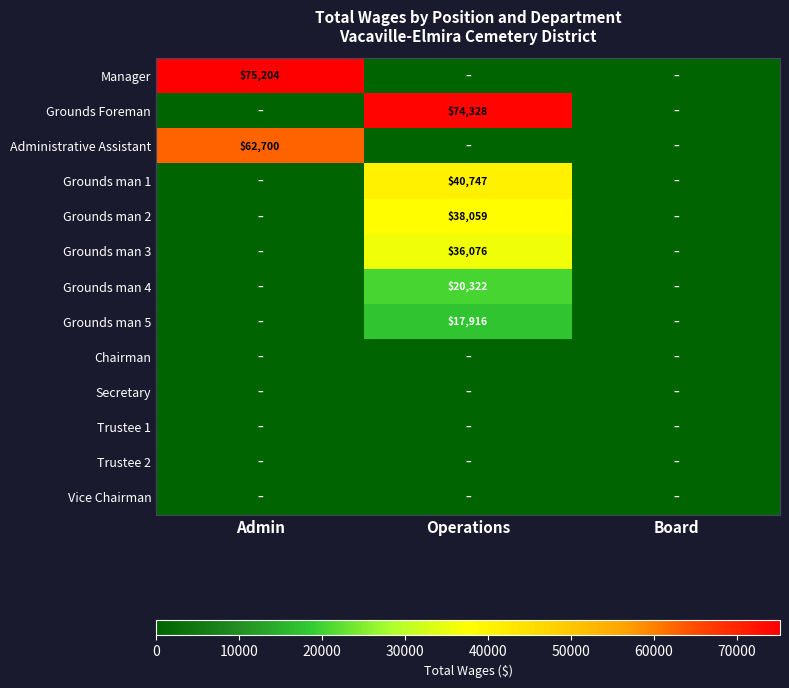

The Grounds man 5 series shows 17916 at Operations. True or false?

True